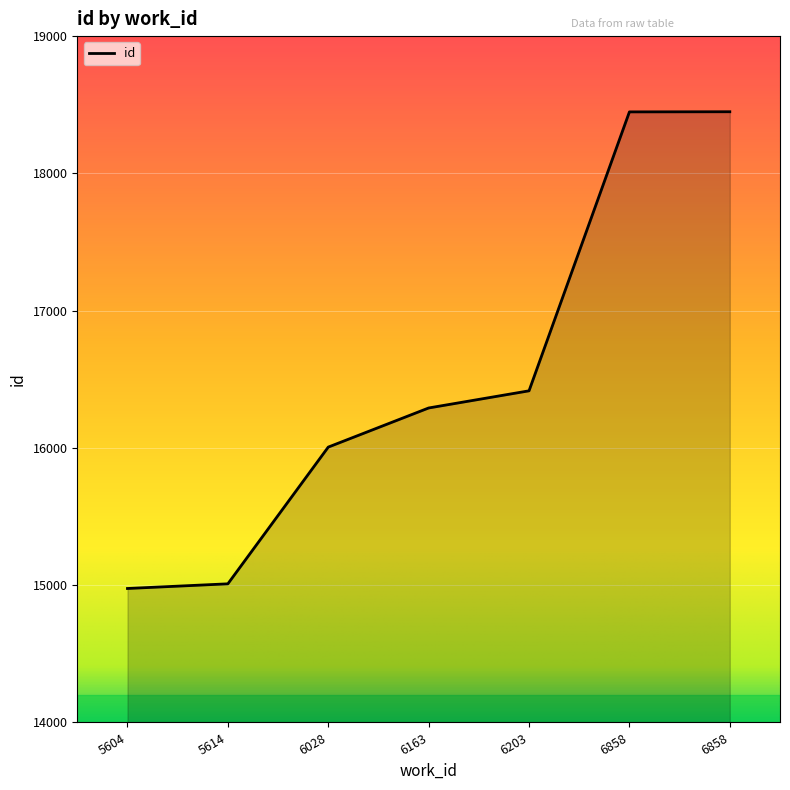

What is the difference between the second highest and second lowest values?

3438